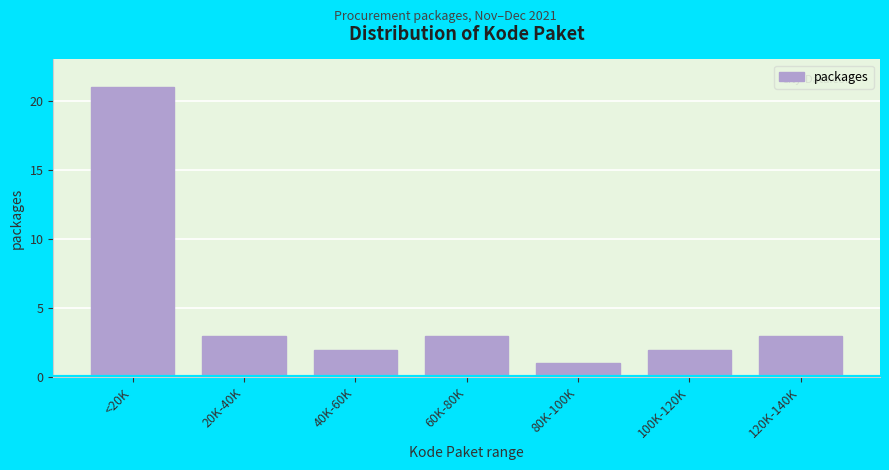

Reading left to right, what are all the values shown in this chart?

<20K=21	20K-40K=3	40K-60K=2	60K-80K=3	80K-100K=1	100K-120K=2	120K-140K=3